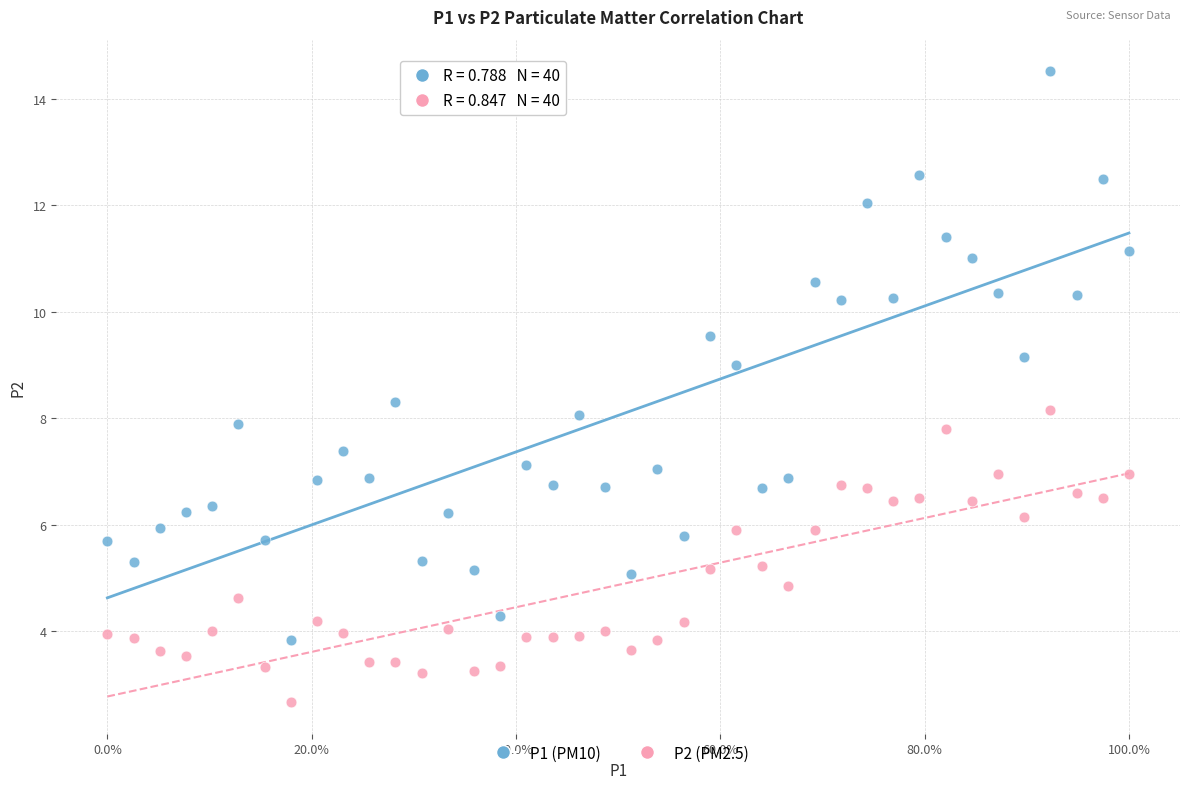

What is the X range (max minus min) for the scatter plot?

1.0